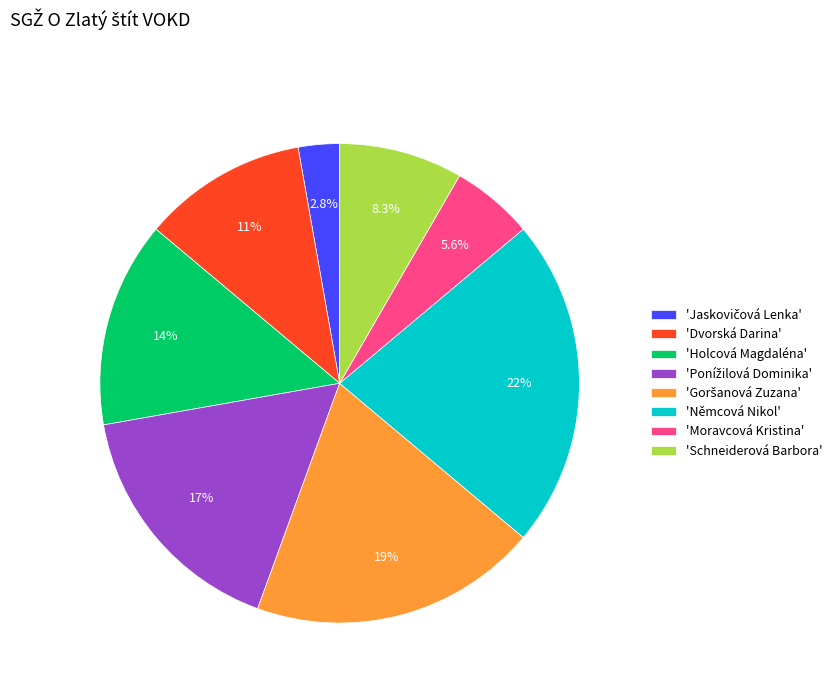

To the nearest percent, what is the average slice percentage?

12%